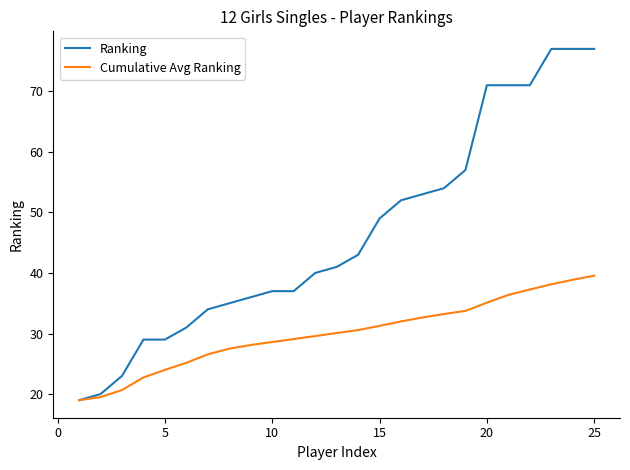

How many values in the Cumulative Avg Ranking series exceed 30?

13